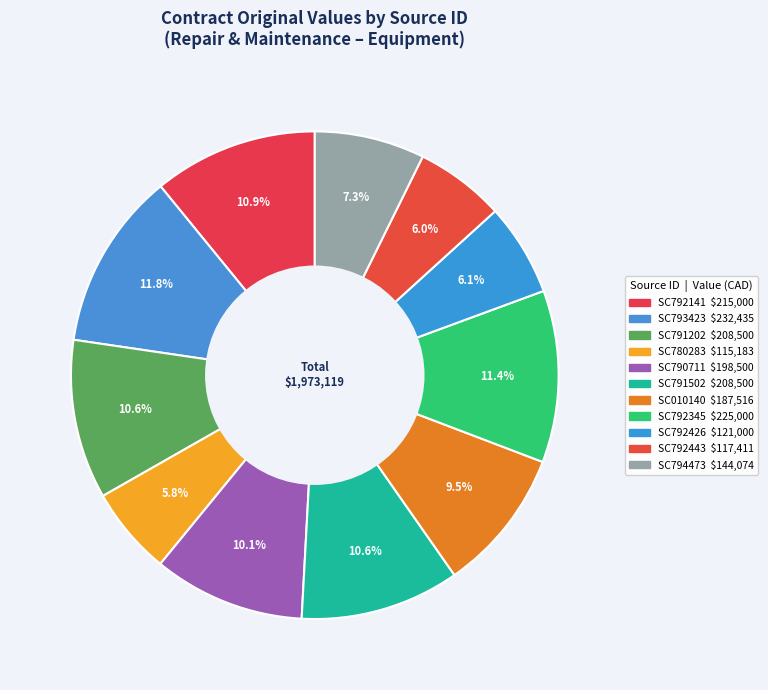

How many slices are in this pie chart?

11